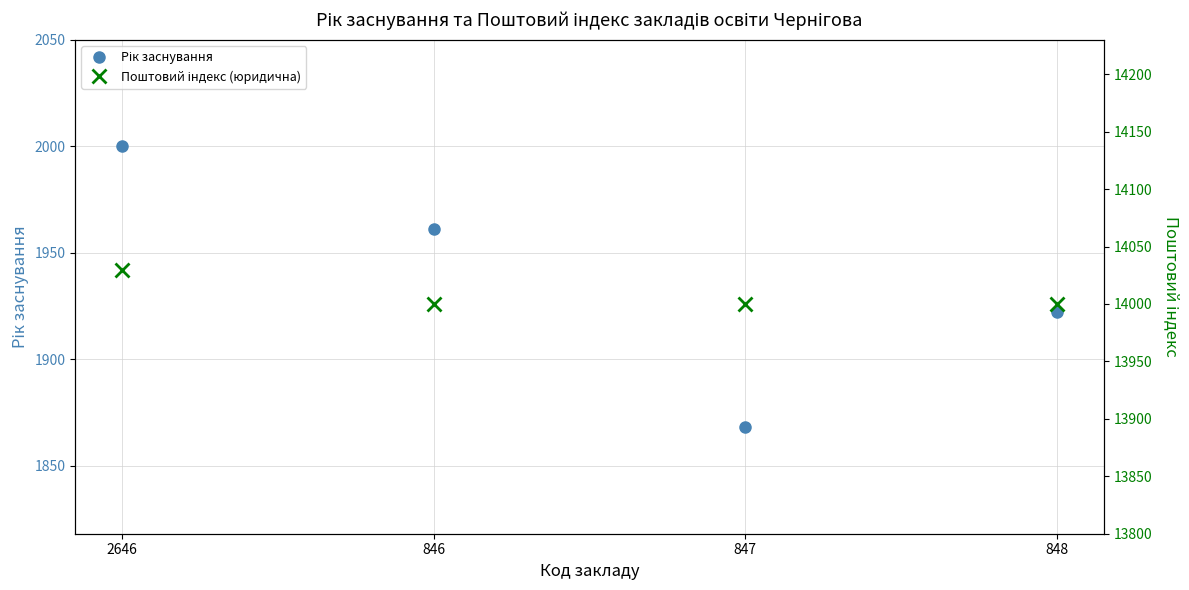

What is the approximate value of Поштовий індекс (юридична) at 847, to the nearest 10?

14000